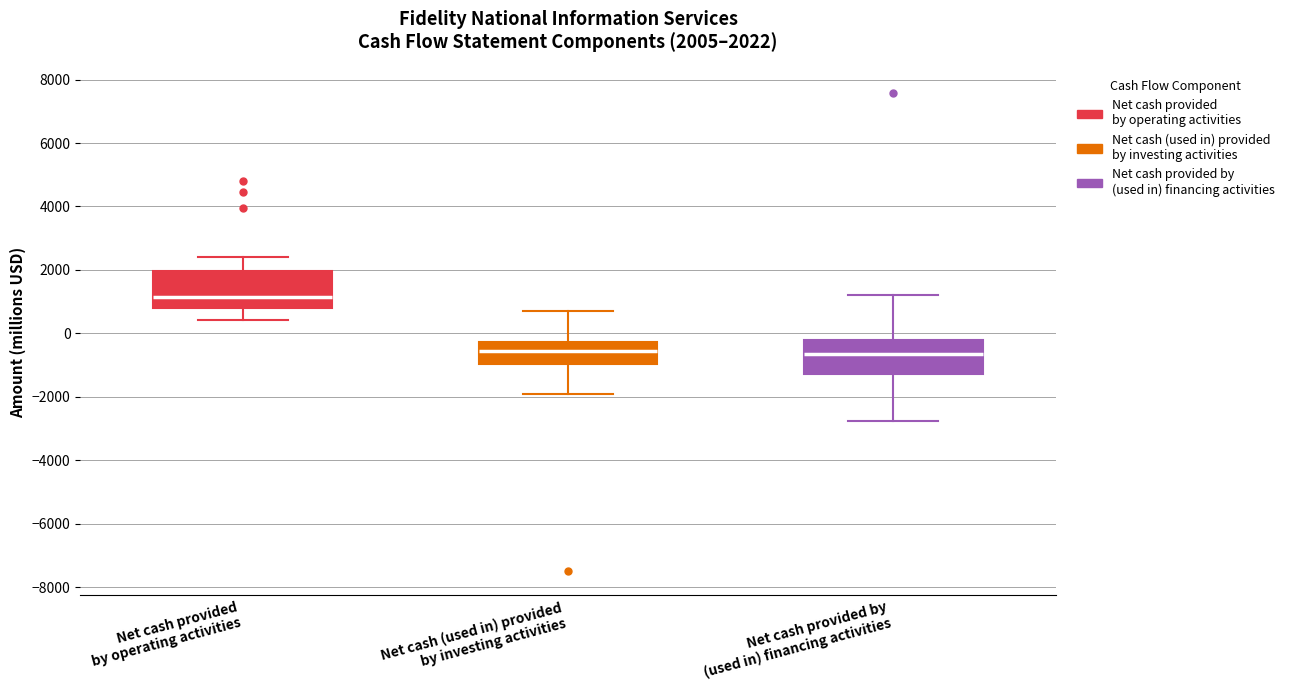

Which box's median line is the highest?

Net cash provided by operating activities